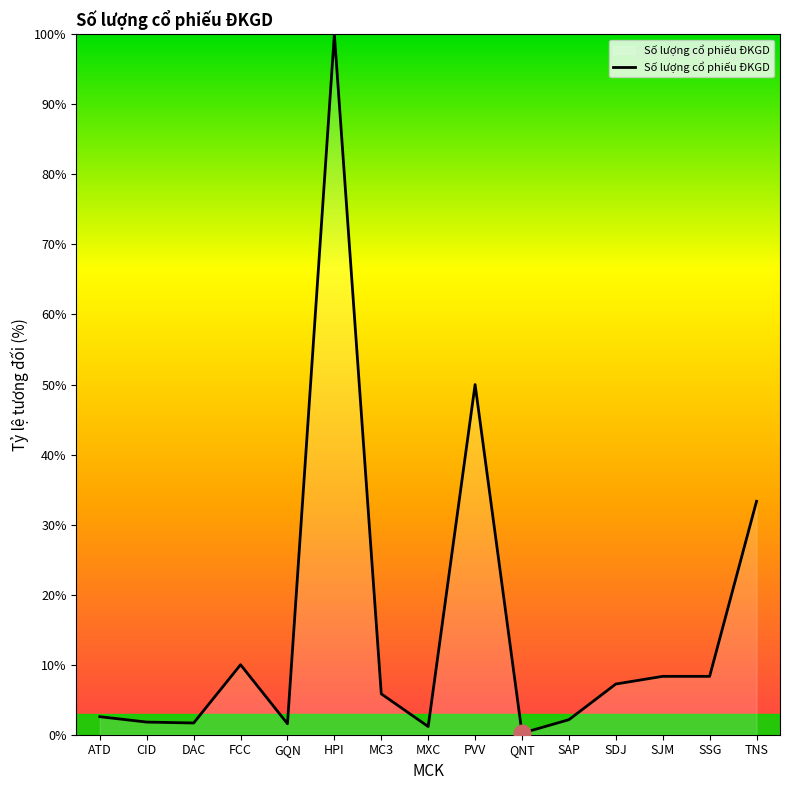

What position from the right is SAP?

5